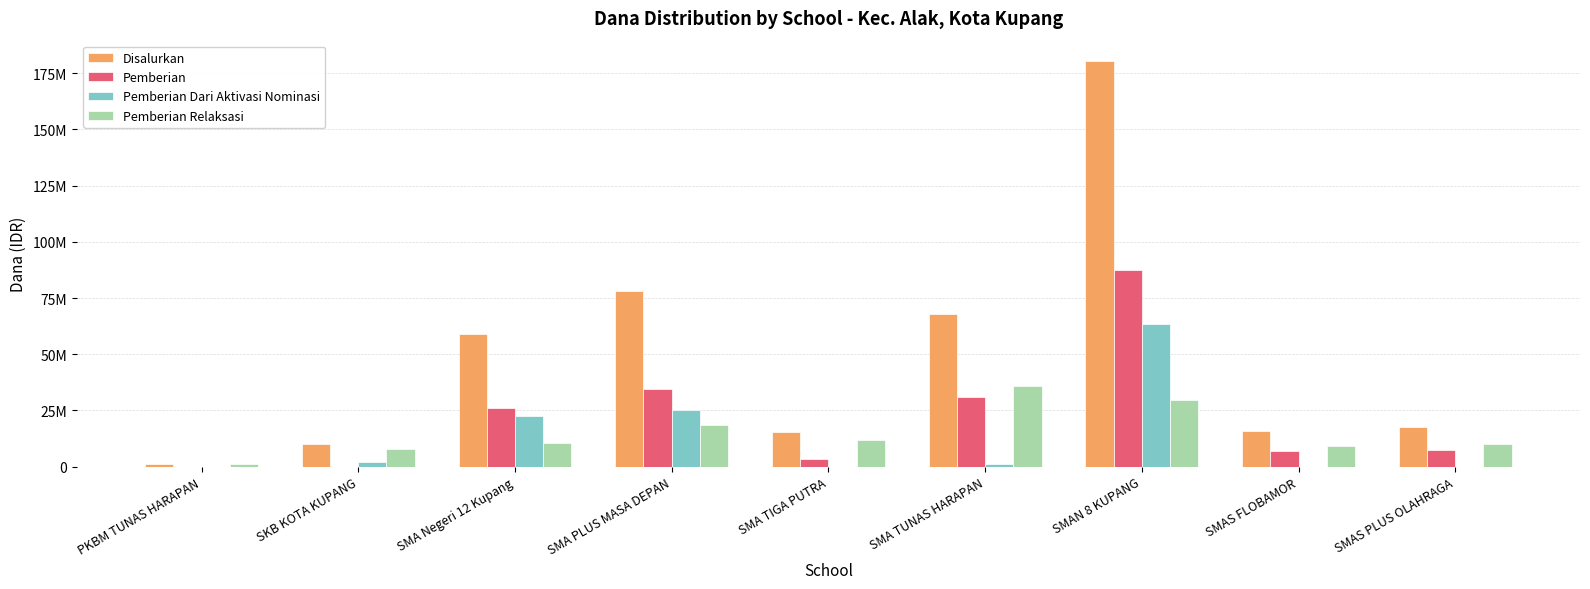

Which series has the largest total across all categories?

Disalurkan